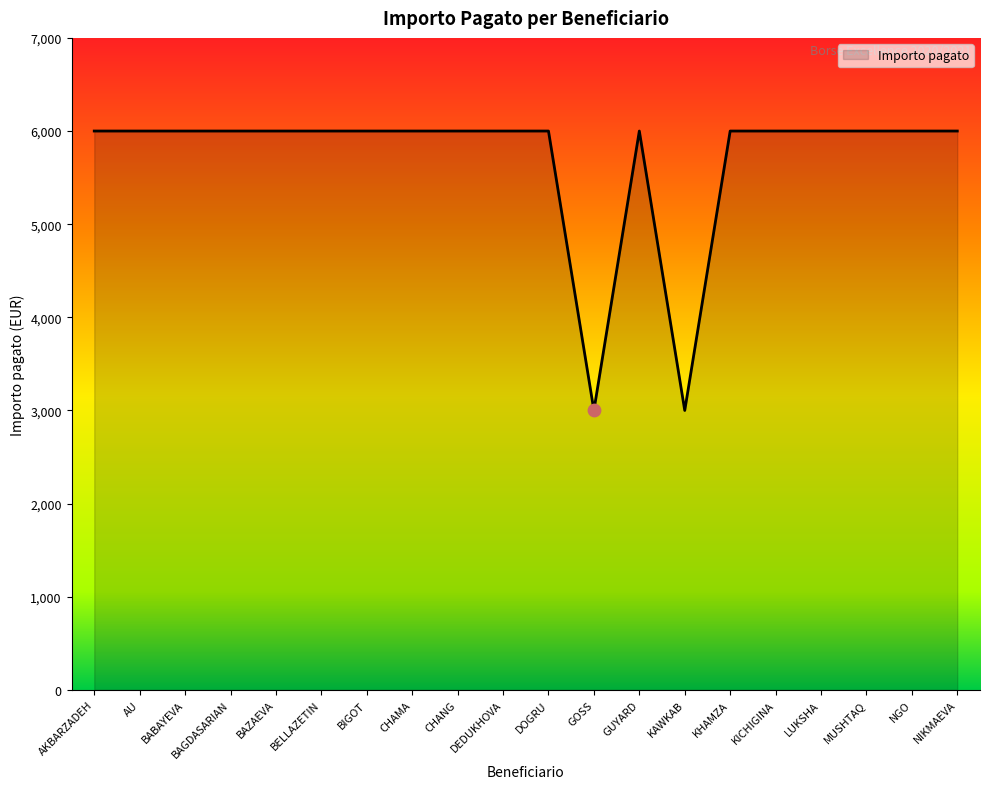

What is the change in value from GOSS to GUYARD?

+3000